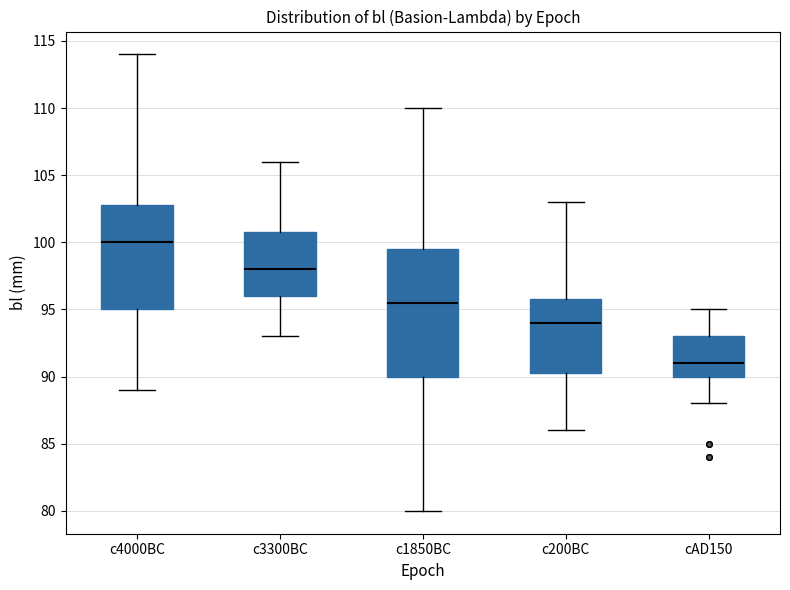

Which box's median line is the highest?

c4000BC